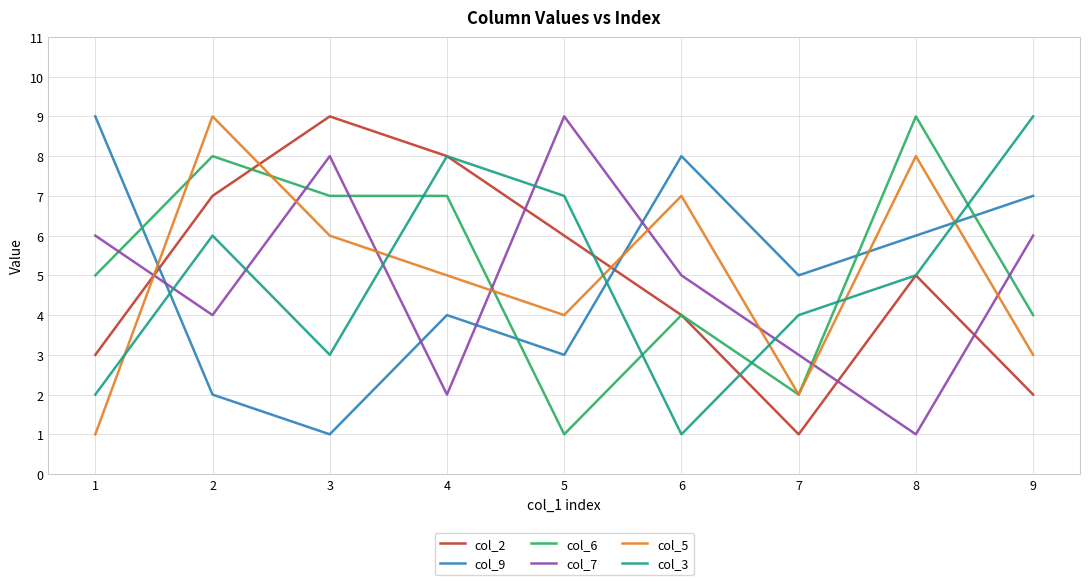

The col_6 series shows 3 at 6. True or false?

False